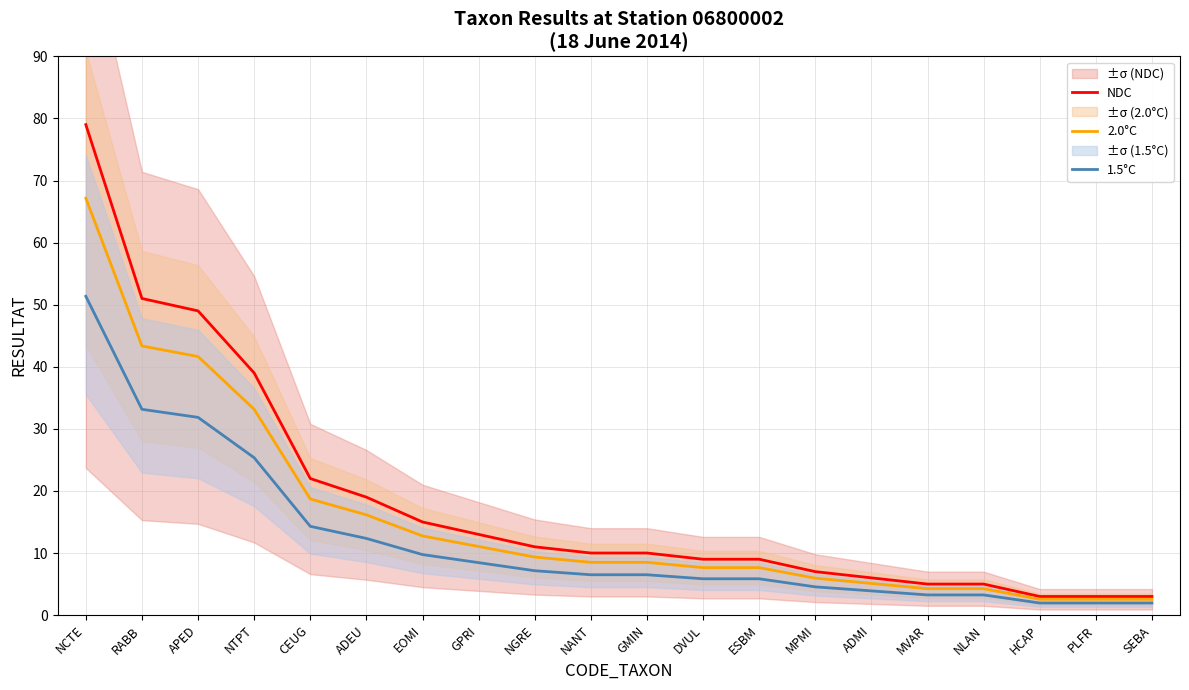

What is the difference between the highest and lowest values at NGRE?

3.8